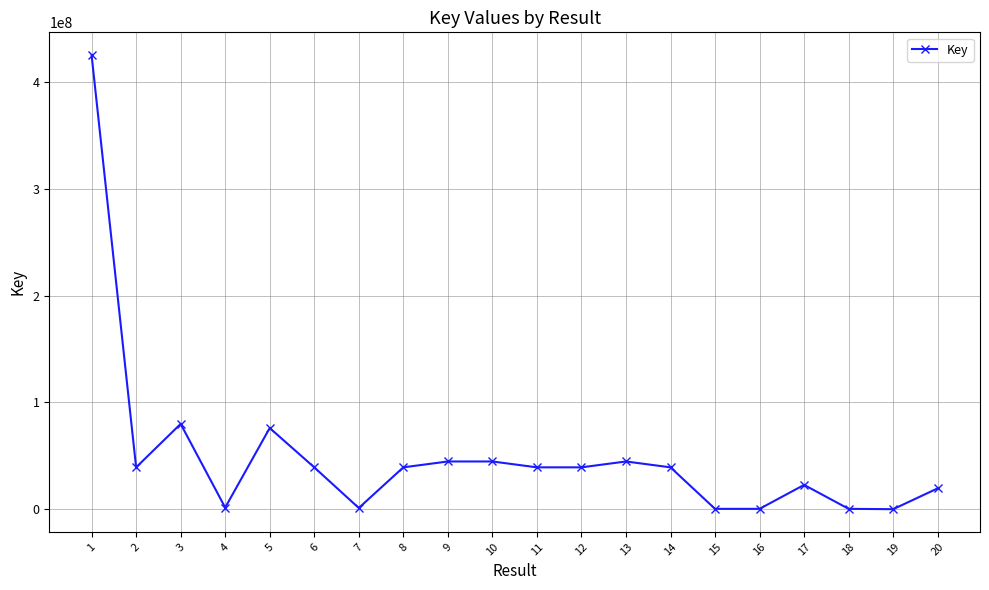

Where is the data nearest to the value 212765111?

3